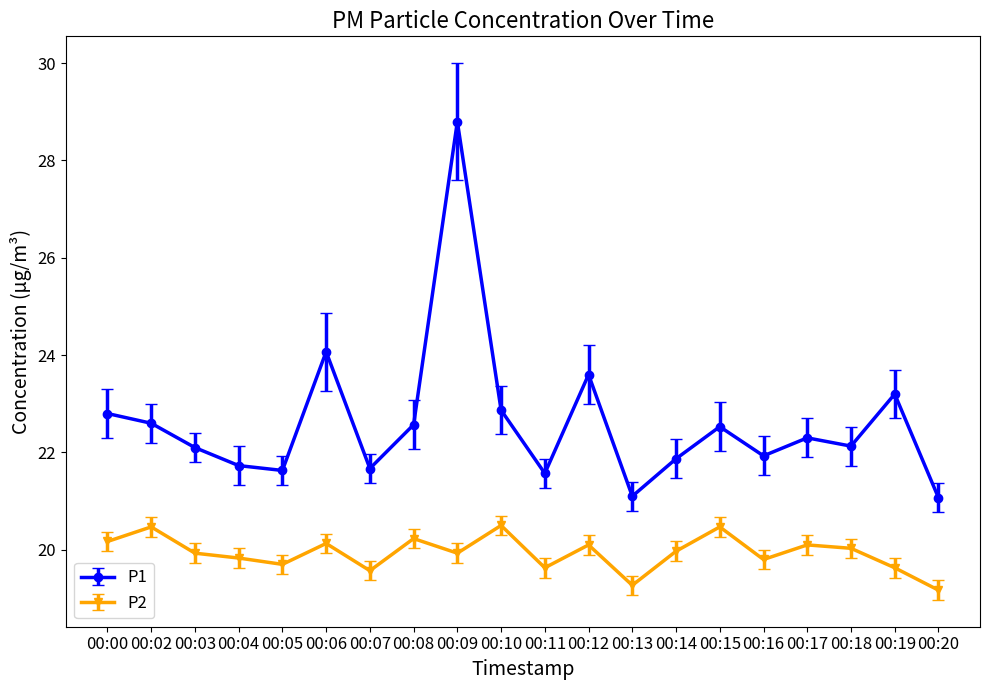

How many lines are shown in the chart?

2